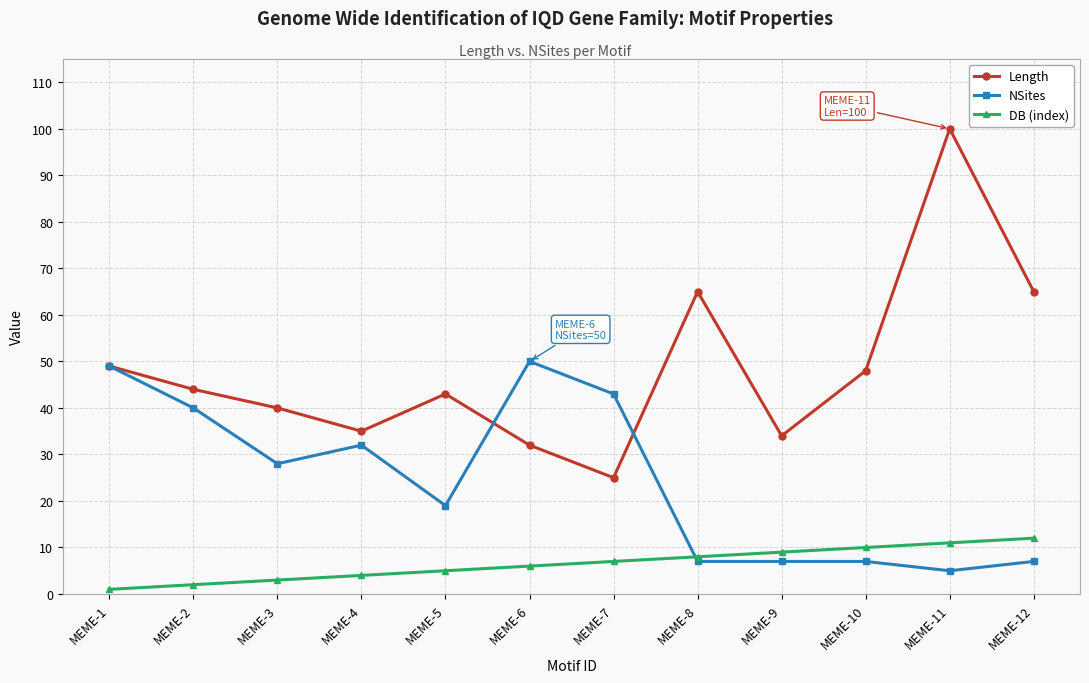

At MEME-8, list the series in order from largest to smallest.

Length, DB (index), NSites